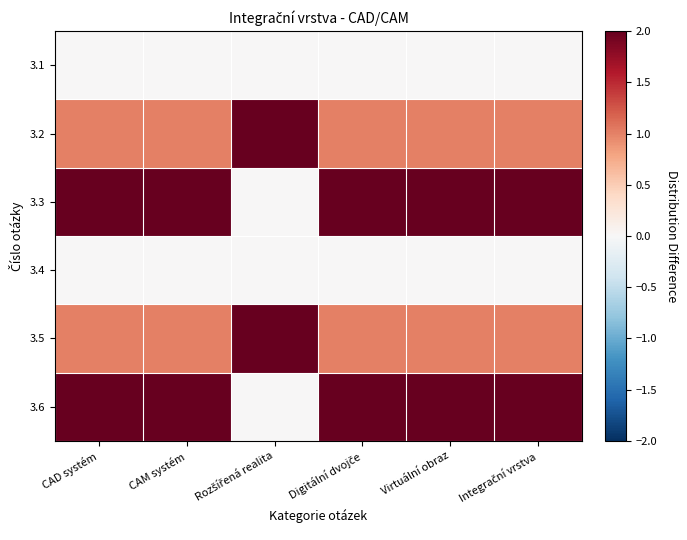

At how many categories does at least one series exceed 0?

6